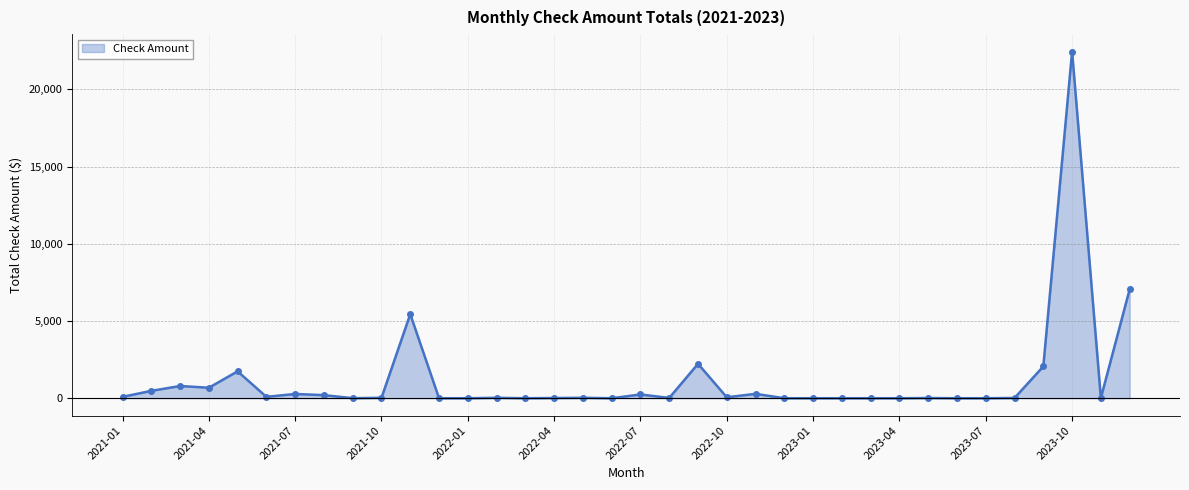

What is the average value?

1231.6